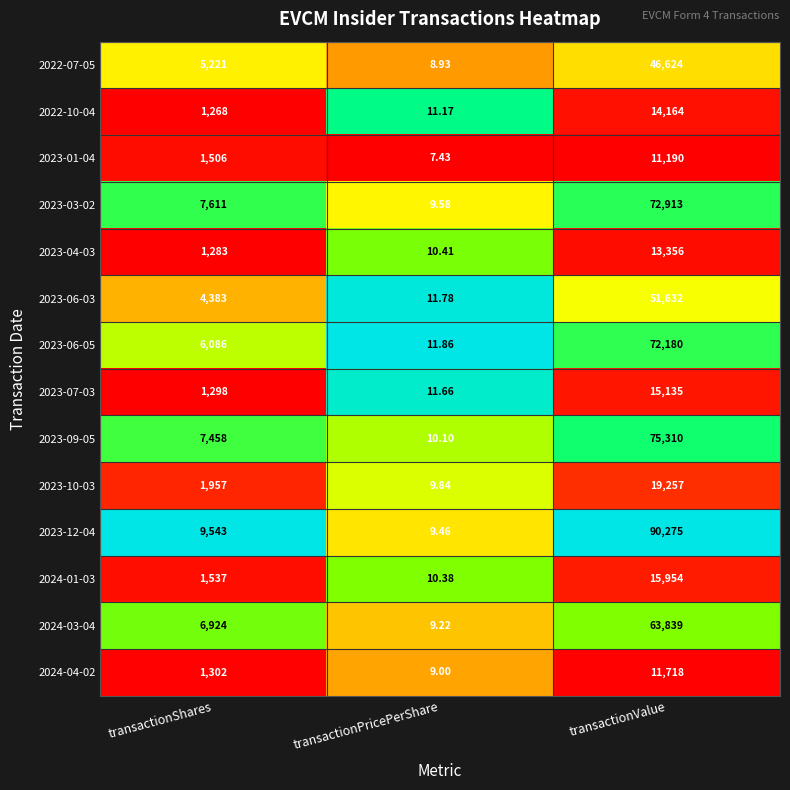

Which series changed the most between transactionShares and transactionPricePerShare?

2023-12-04